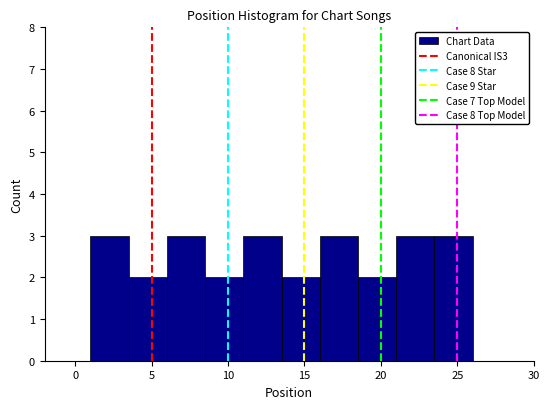

Reading left to right, transcribe this chart: for each bar, give the range it covers on the x-axis and its height. The values are not printed on the chart, so give them approximately, as read against the axis.

1.0 to 3.5: 3
3.5 to 6.0: 2
6.0 to 8.5: 3
8.5 to 11.0: 2
11.0 to 13.5: 3
13.5 to 16.0: 2
16.0 to 18.5: 3
18.5 to 21.0: 2
21.0 to 23.5: 3
23.5 to 26.0: 3